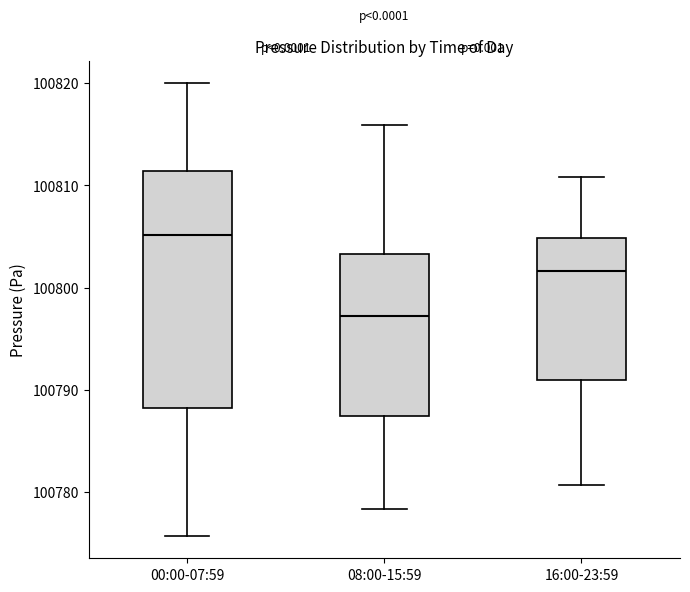

Reading left to right, transcribe this box plot: for each box, give where its median line is, the range the box spans, and where its two whiskers end, as read against the y-axis. The values are not printed on the chart, so give them approximately, as read against the axis.

00:00-07:59: median 100805, box 100788 to 100811, whiskers 100776 to 100820
08:00-15:59: median 100797, box 100787 to 100803, whiskers 100778 to 100816
16:00-23:59: median 100802, box 100791 to 100805, whiskers 100781 to 100811